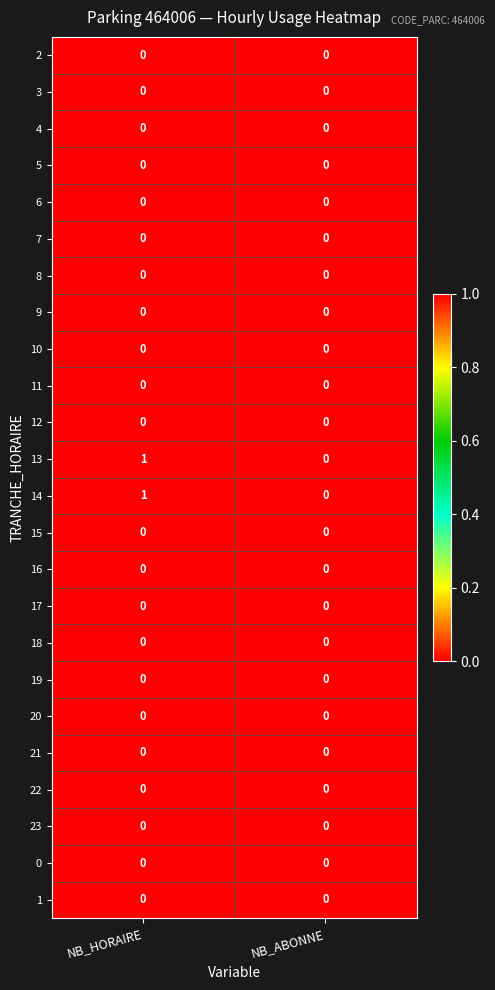

At which category does the chart reach its peak across all series?

NB_HORAIRE